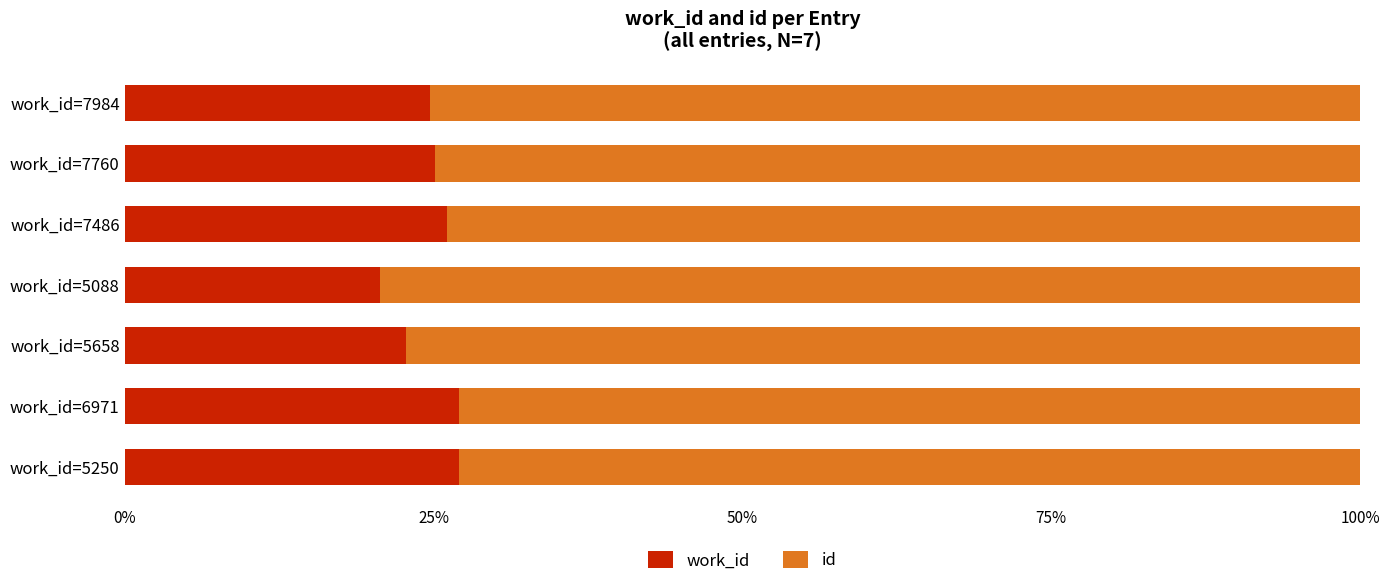

What is the total value across all series at work_id=7760?

100.0